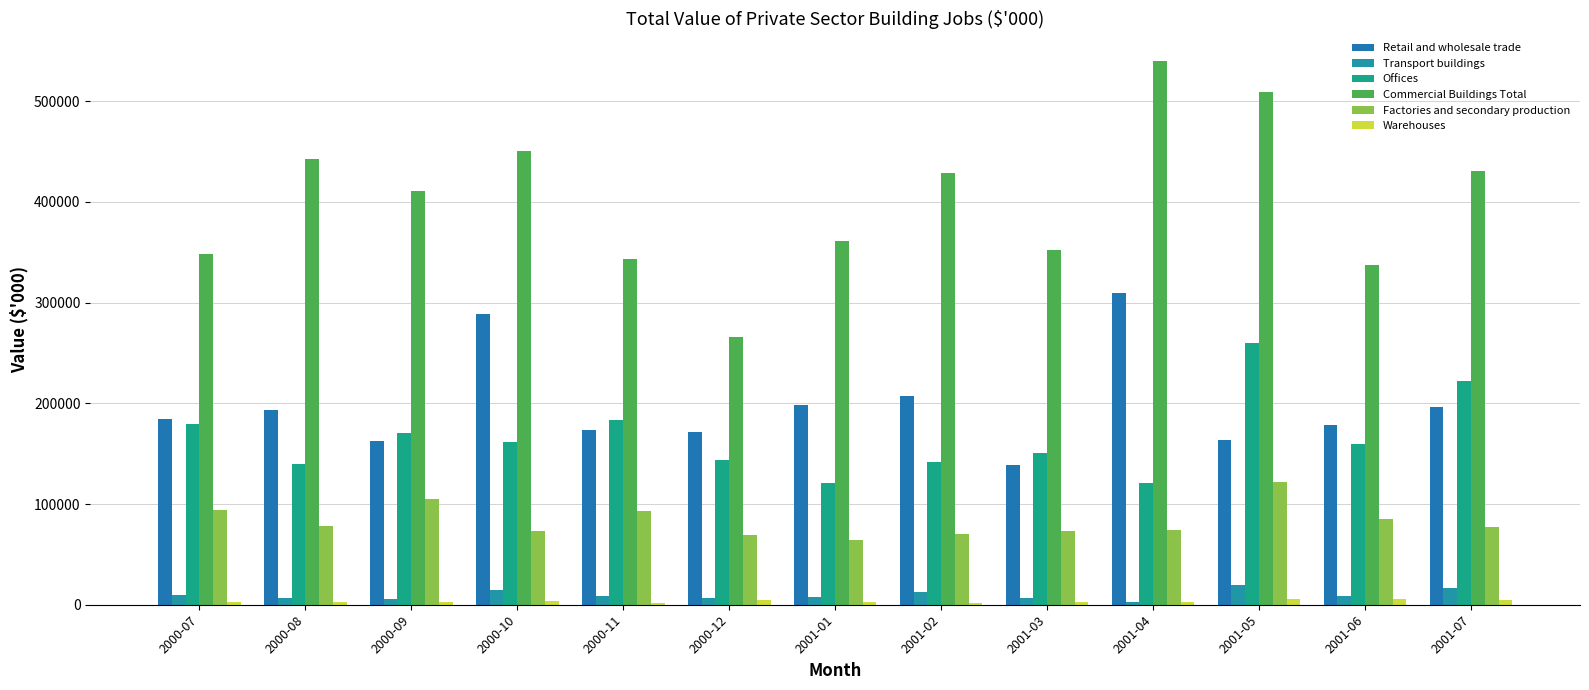

Is it true that Warehouses equals 4469 at 2001-04?

False